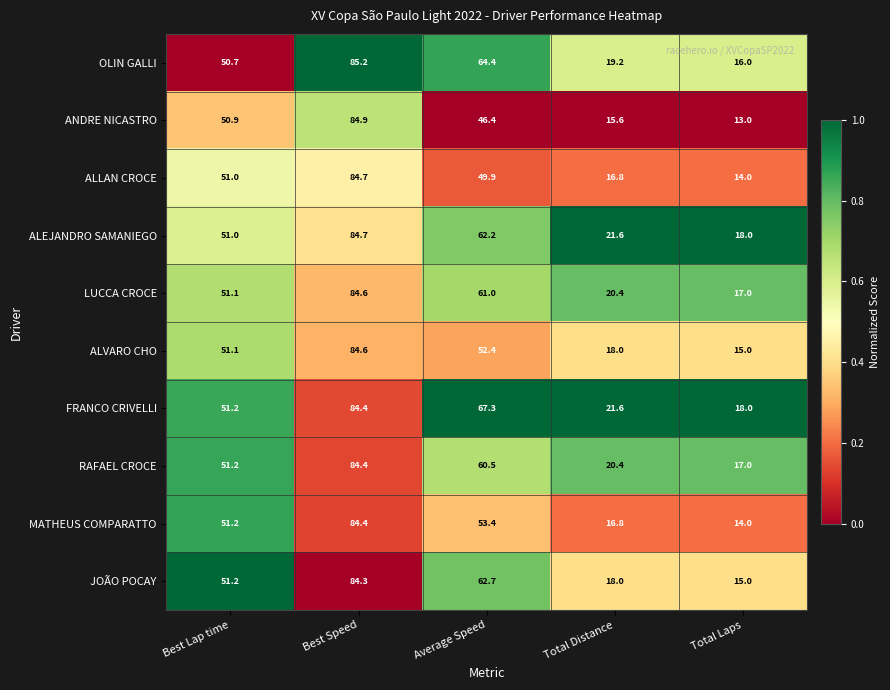

What is the spread (max minus min) of values at Average Speed?

20.9